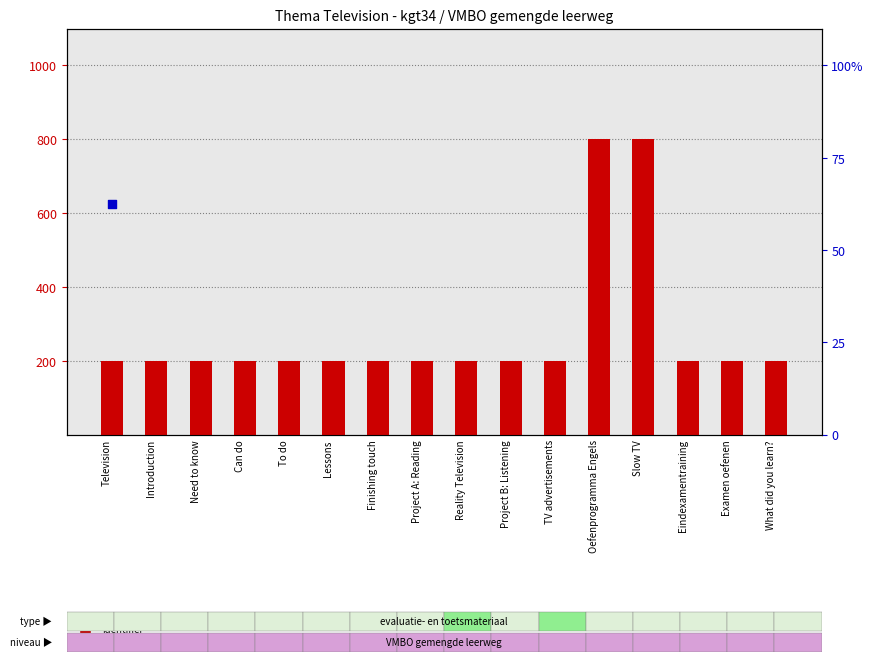

What are all the series names shown in the legend?

identifier (scaled), percentile rank within the sample